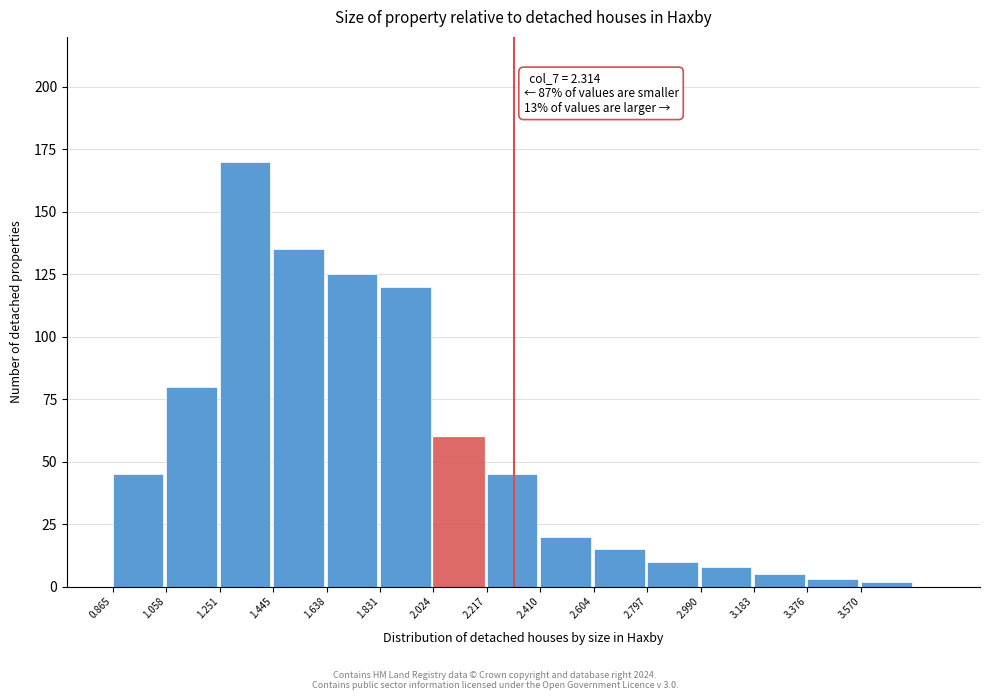

Reading left to right, what are all the values shown in this chart?

45	80	170	135	125	120	60	45	20	15	10	8	5	3	2